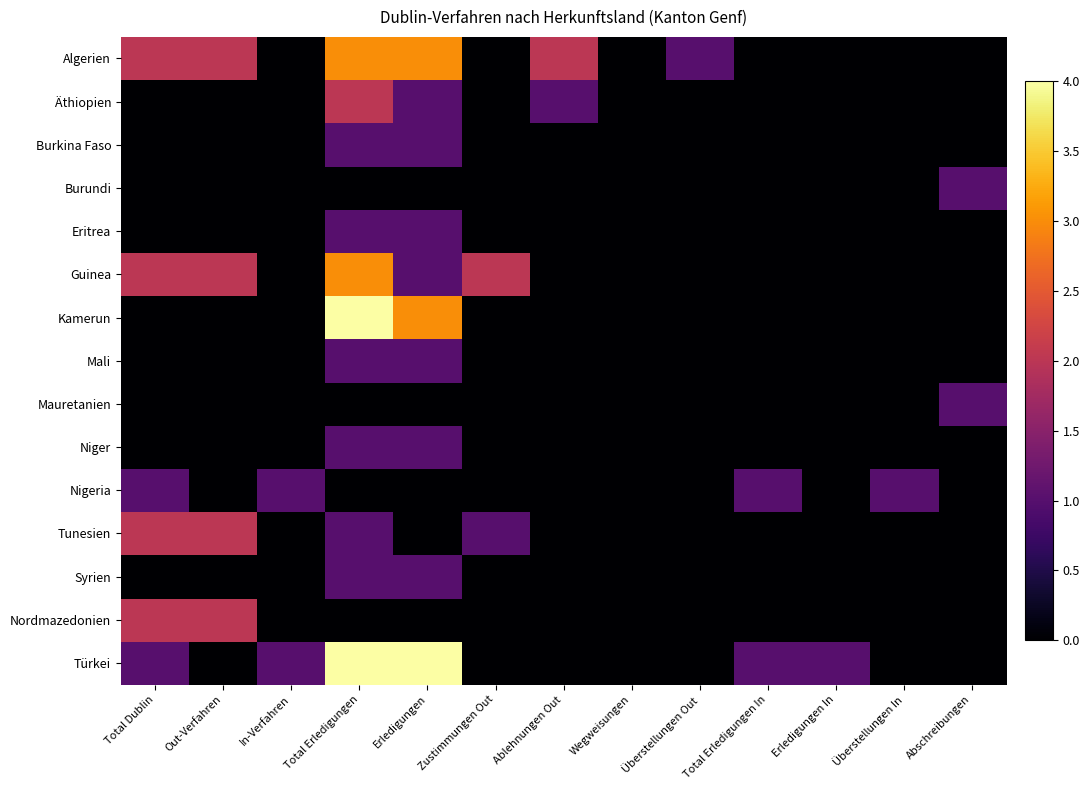

What is the difference between the highest and lowest values at Überstellungen Out?

1